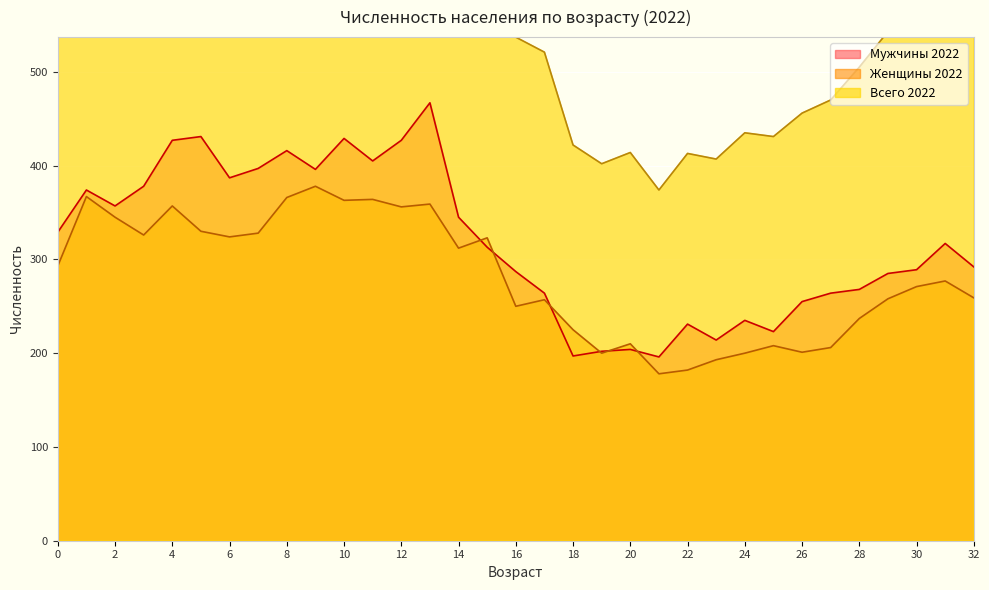

At which category does Мужчины 2022 reach its first local peak?

1